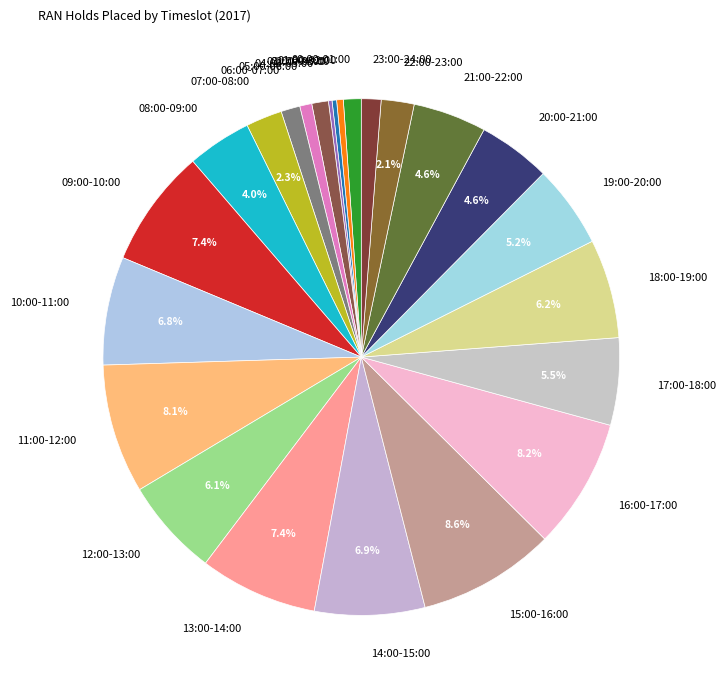

Between 15:00-16:00 and 14:00-15:00, which is larger?

15:00-16:00